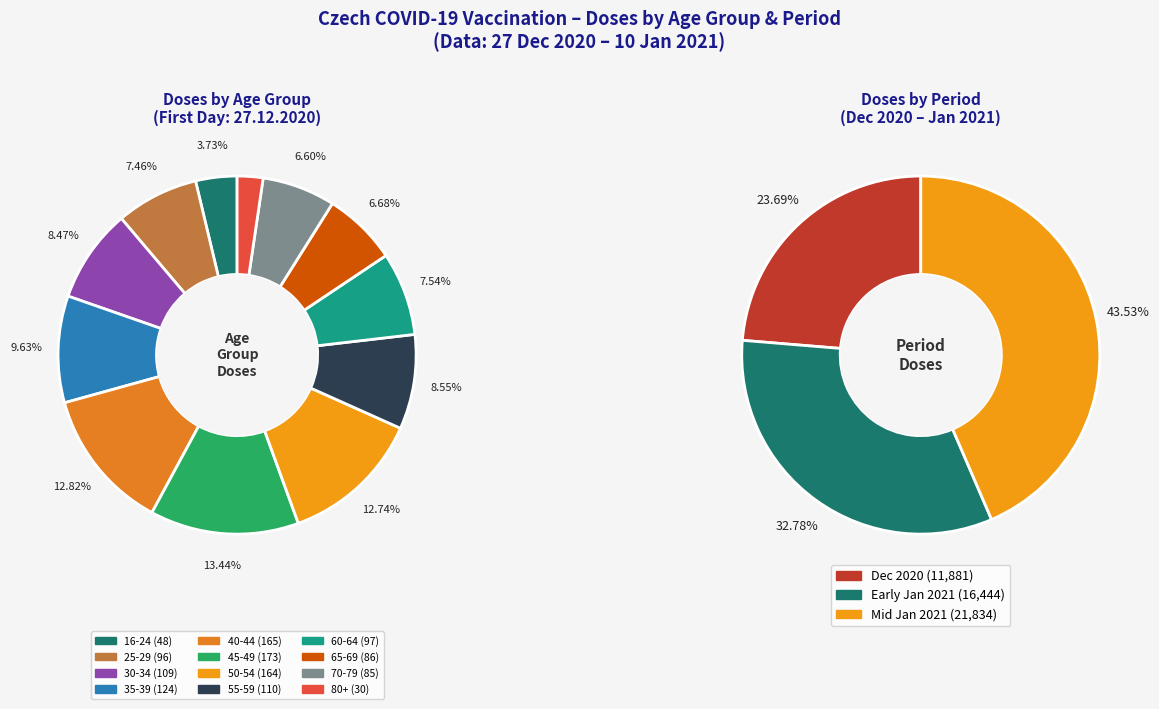

Does 70-79 account for over 50% of the chart?

No